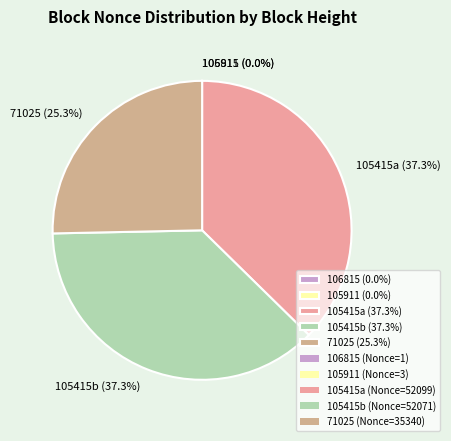

To the nearest percent, what is the difference between the largest and smallest slice percentages?

37%